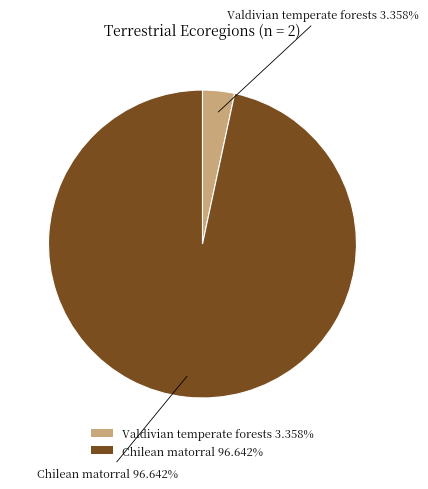

The Chilean matorral slice represents 82% of the pie. True or false?

False